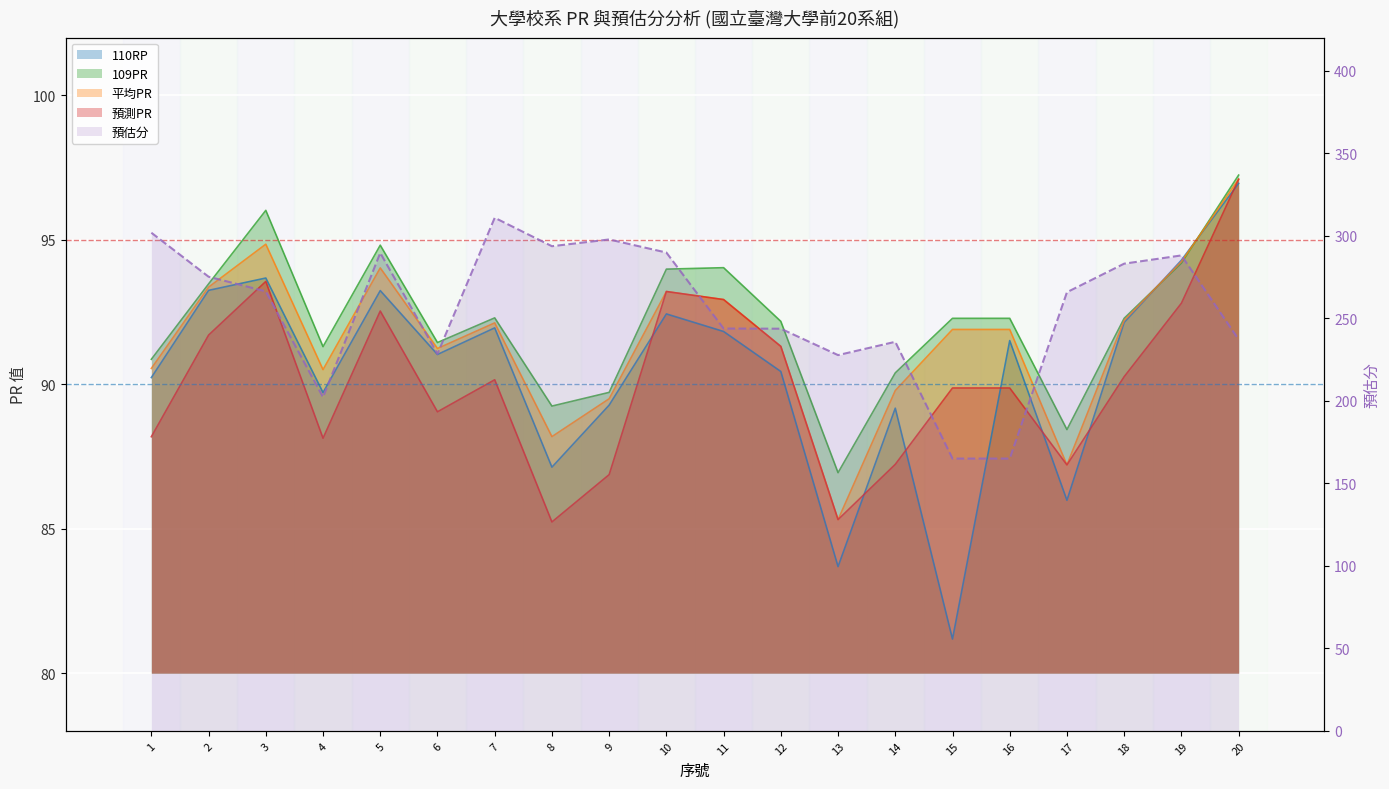

At which category does the data reach its first local valley?

4